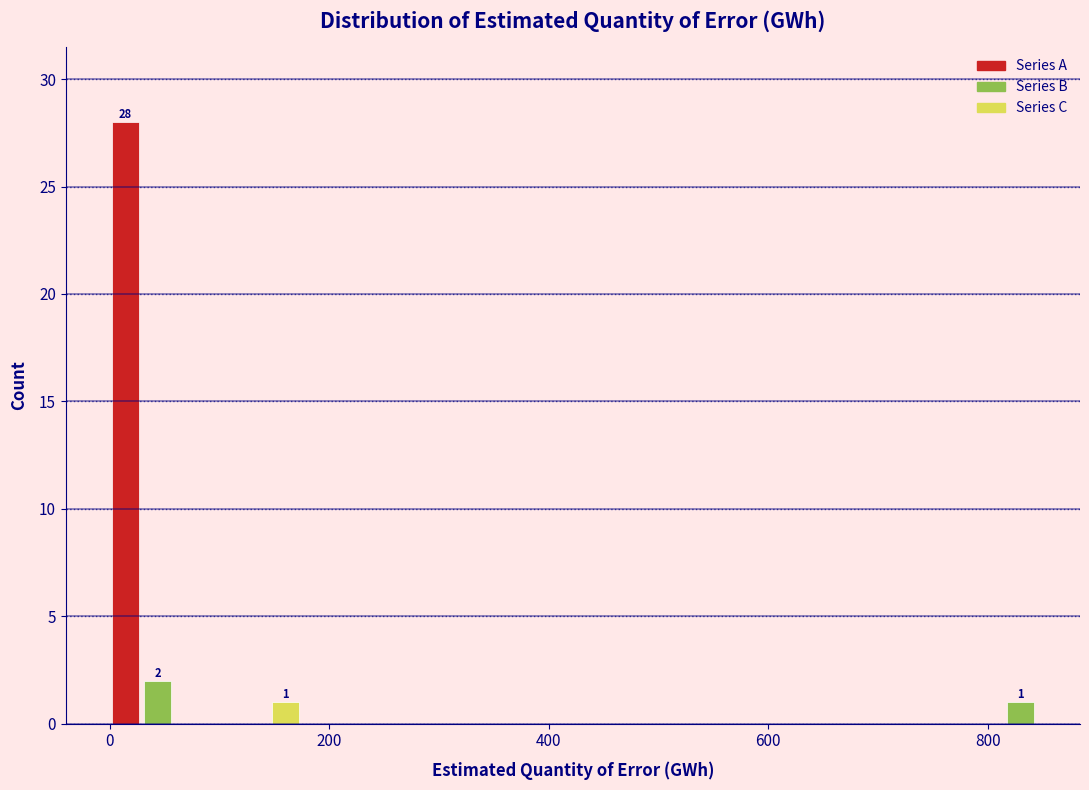

Read against the x-axis, roughly where is the centre of the tallest bar?

20